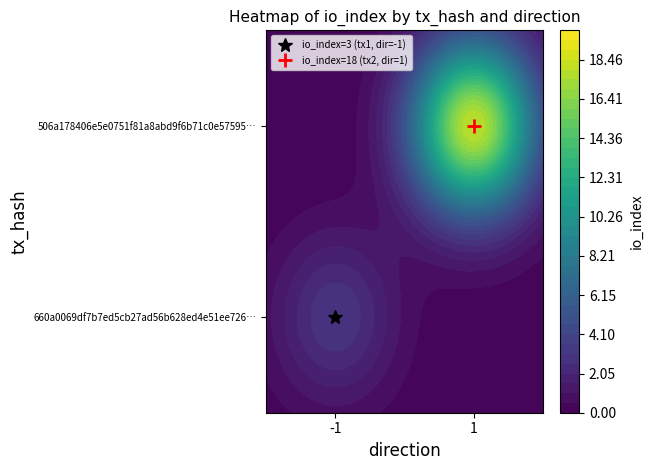

The value of 506a178406e5e0751f81a8abd9f6b71c0e57595 at direction is 0. True or false?

False